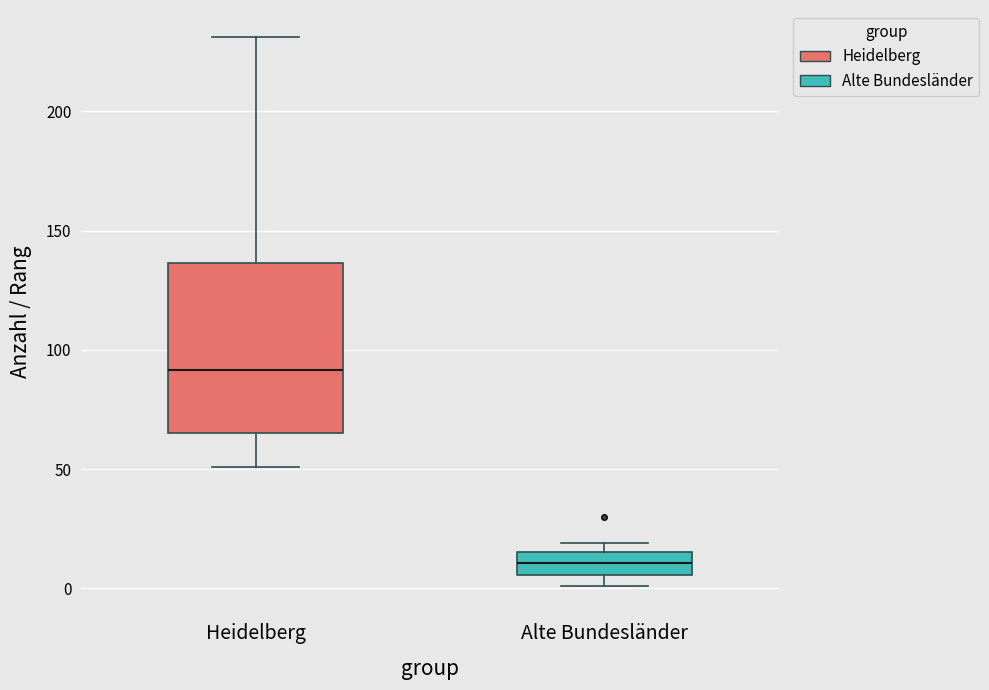

Which box's median line is the lowest?

Alte Bundesländer